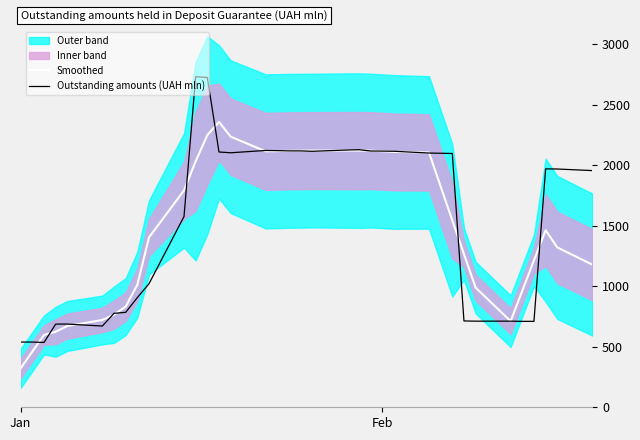

At how many categories does at least one series exceed 874?

27